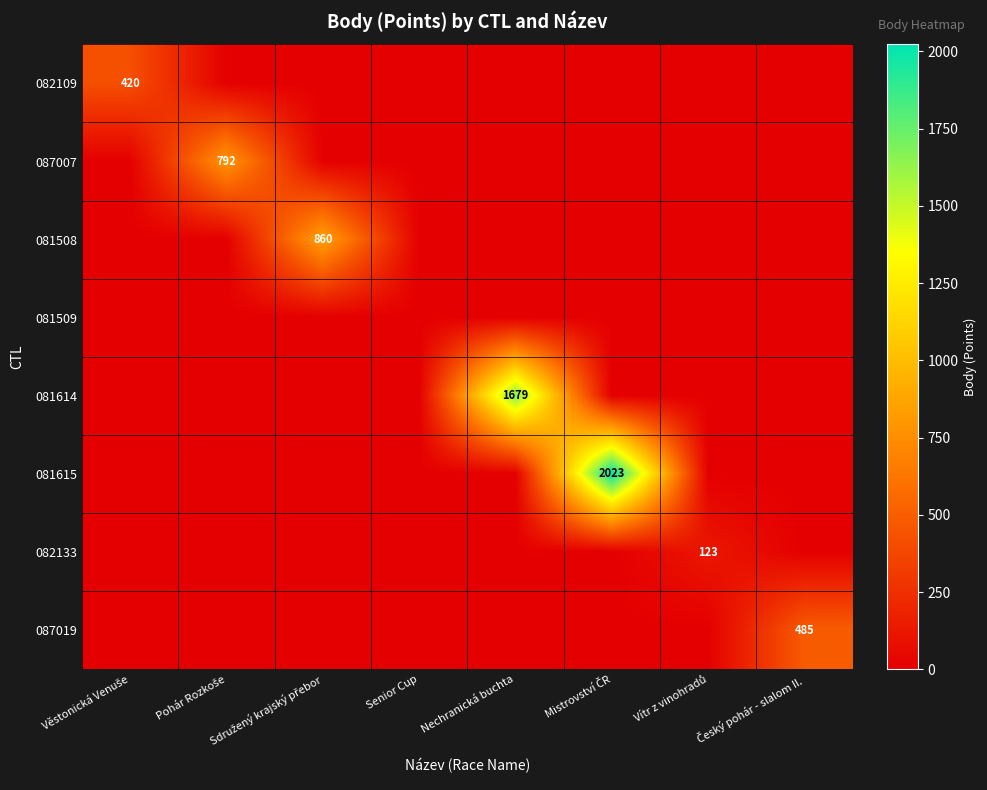

The value of 081614 at Nechranická buchta is 1679. True or false?

True